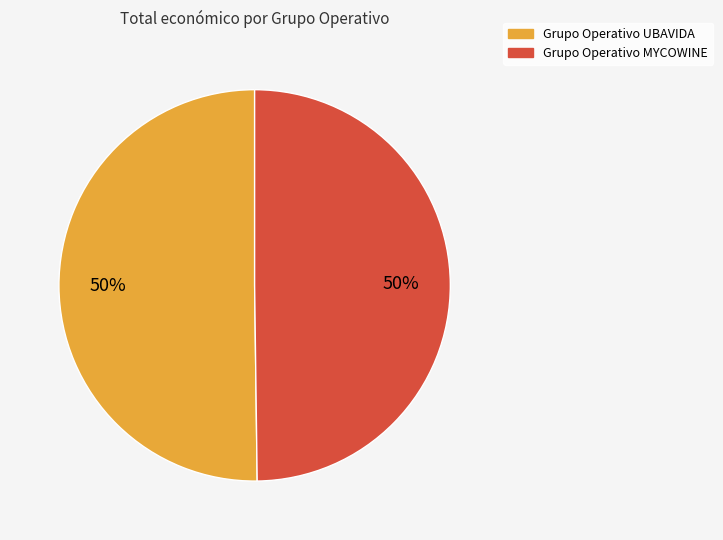

The Grupo Operativo UBAVIDA slice represents 50% of the pie. True or false?

True